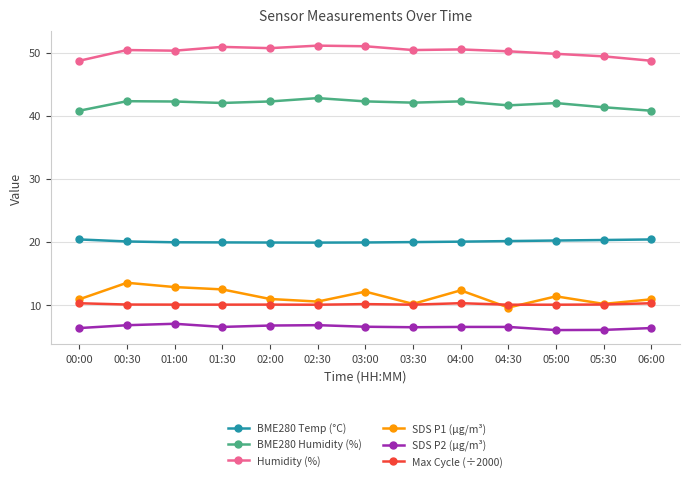

What is the maximum value shown in the chart?

51.1